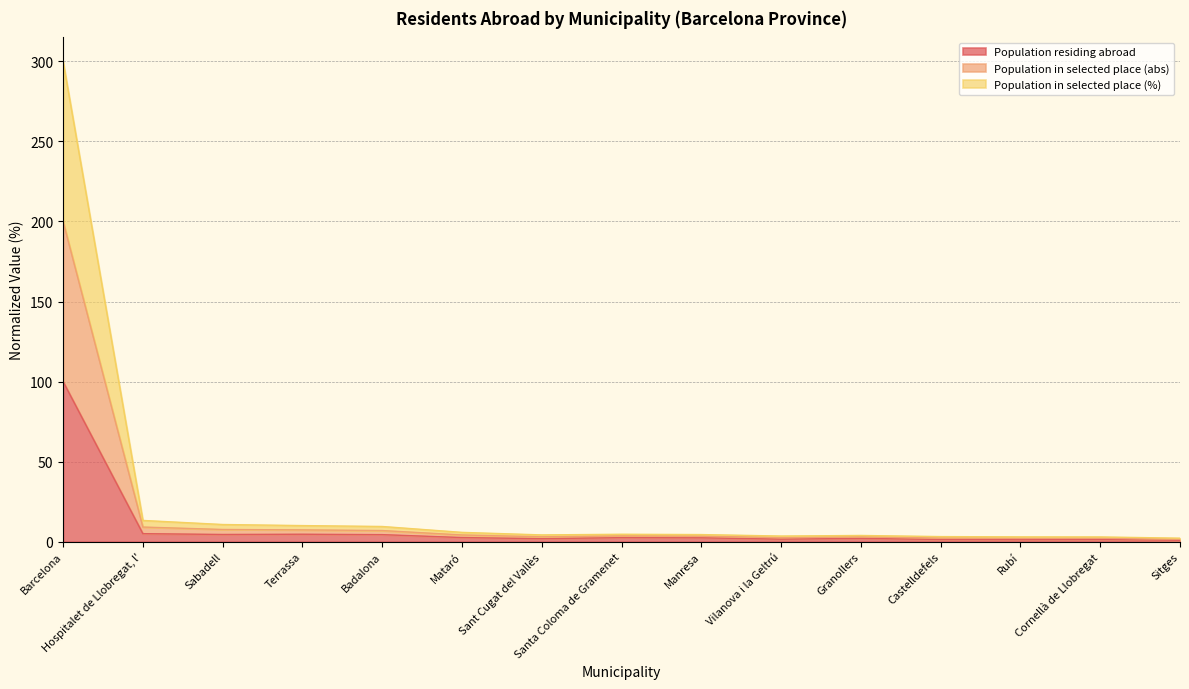

List the series in order of their overall mean, highest first.

Population in selected place (abs), Population in selected place (%), Population residing abroad